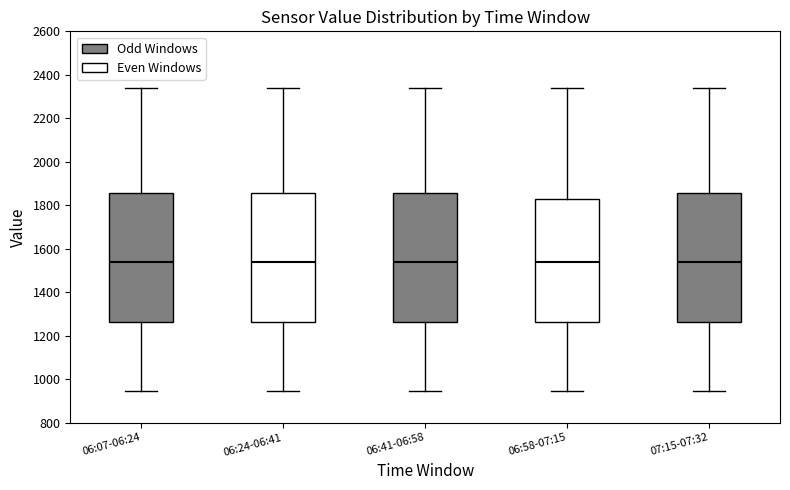

Reading left to right, transcribe this box plot: for each box, give where its median line is, the range the box spans, and where its two whiskers end, as read against the y-axis. The values are not printed on the chart, so give them approximately, as read against the axis.

06:07-06:24: median 1540, box 1260 to 1860, whiskers 940 to 2340
06:24-06:41: median 1540, box 1260 to 1860, whiskers 940 to 2340
06:41-06:58: median 1540, box 1260 to 1860, whiskers 940 to 2340
06:58-07:15: median 1540, box 1260 to 1820, whiskers 940 to 2340
07:15-07:32: median 1540, box 1260 to 1860, whiskers 940 to 2340